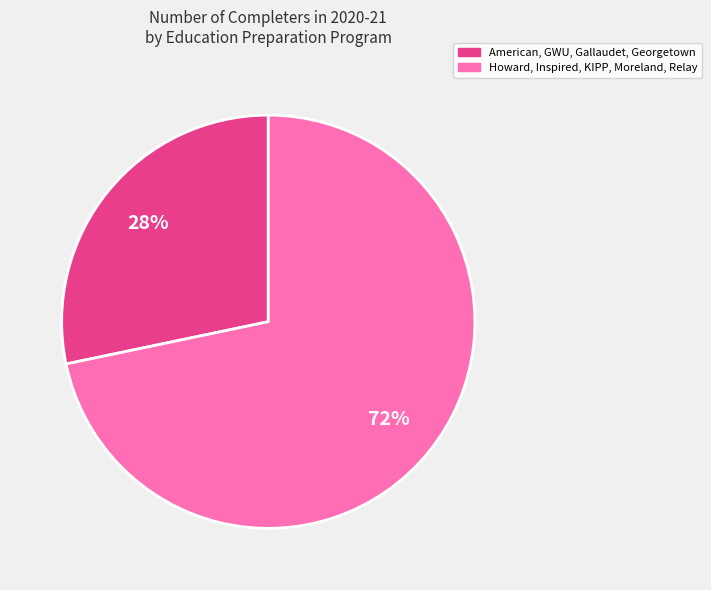

Is there any slice that represents more than half of the pie?

Yes